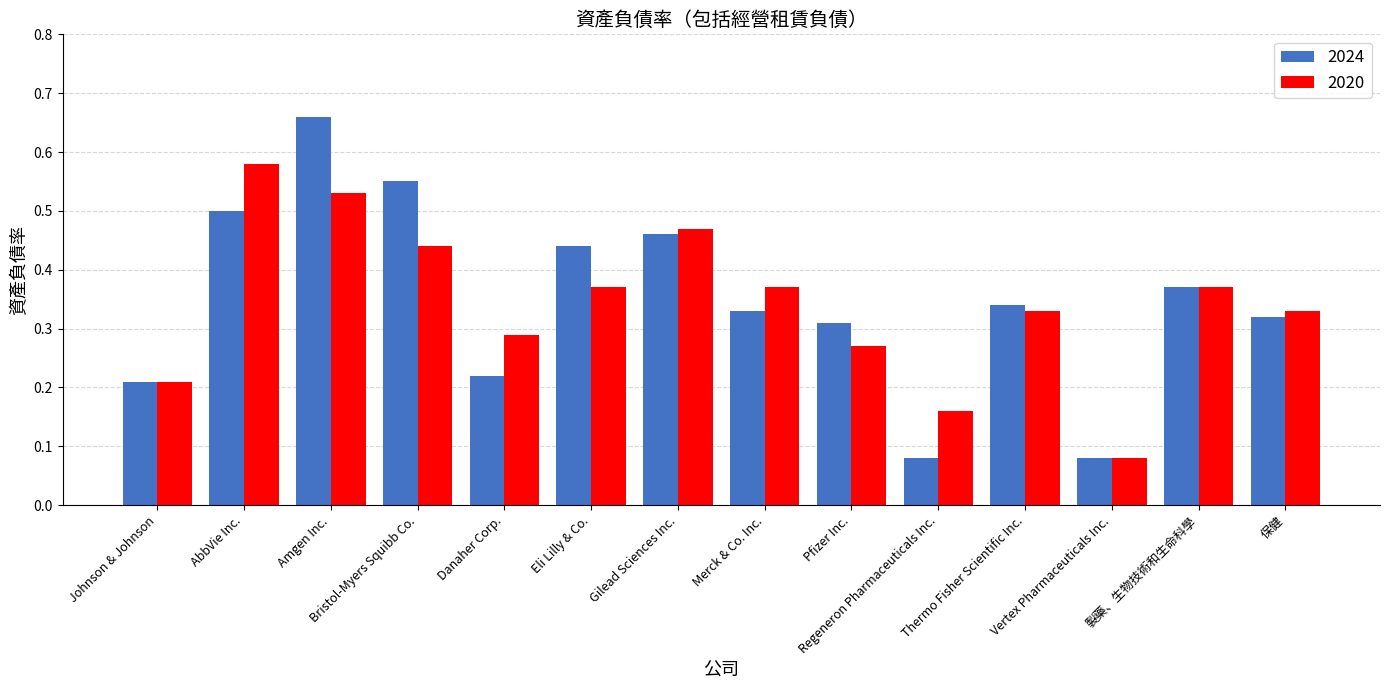

What is the total value across all series at Bristol-Myers Squibb Co.?

1.0